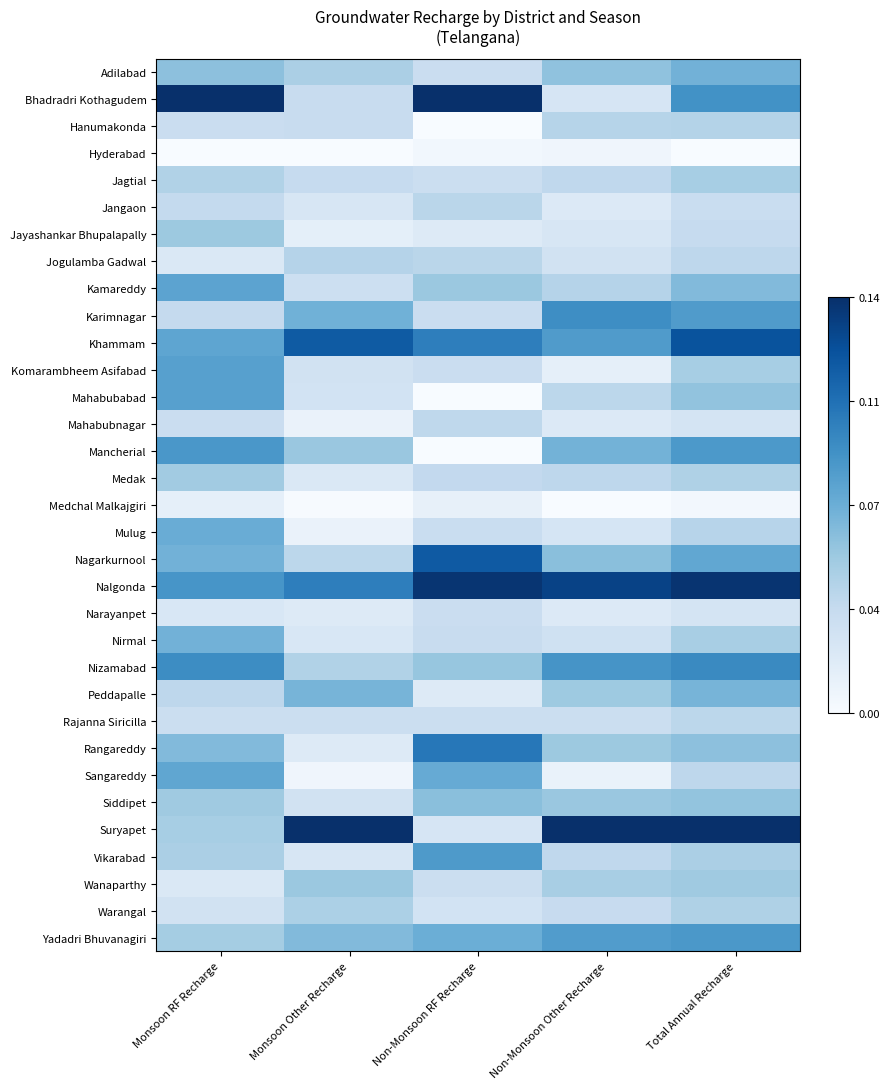

What is the maximum value shown in the chart?

1.0